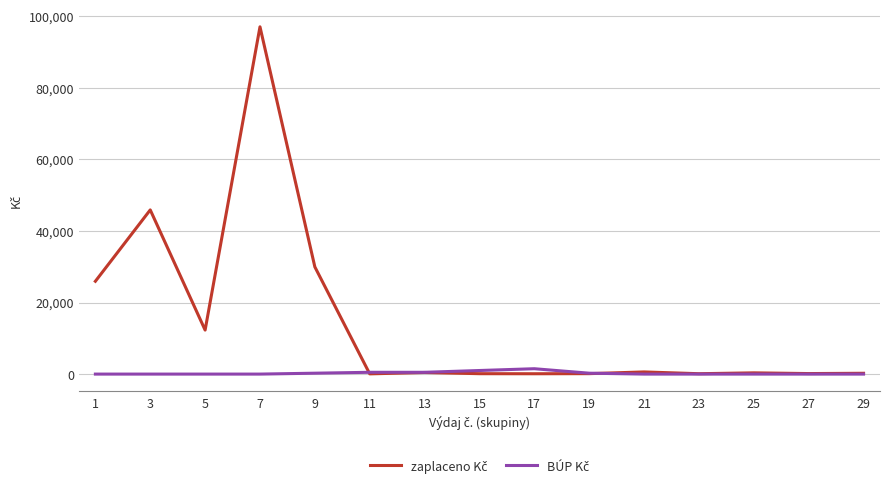

What is the greatest value displayed?

97072.5